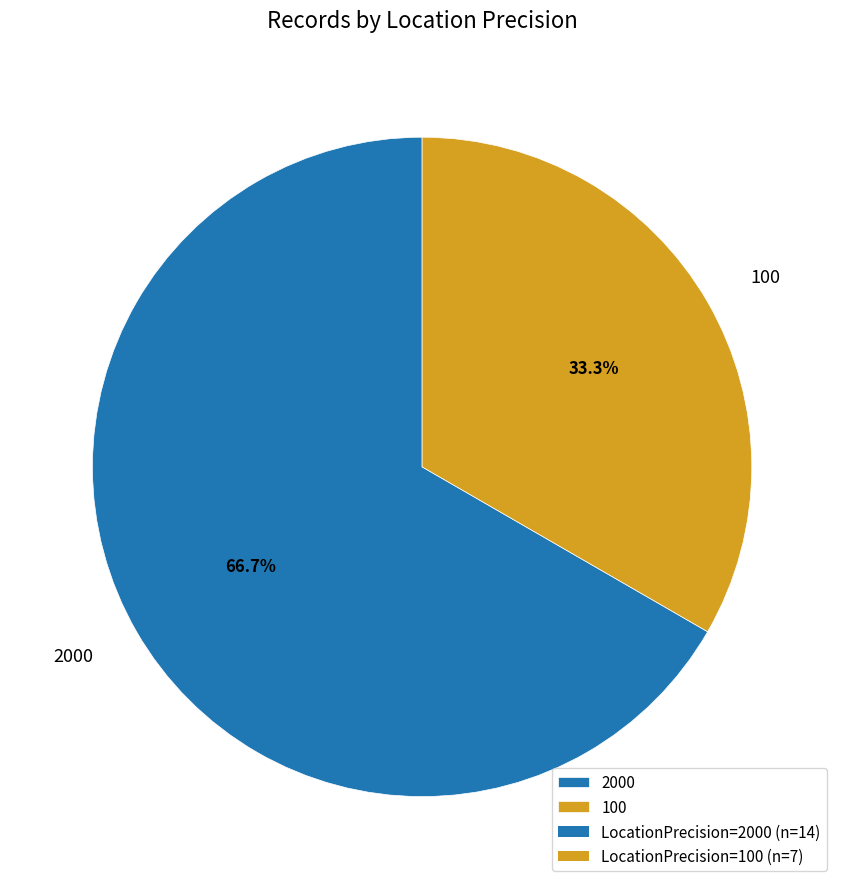

Which slice is the smallest?

100